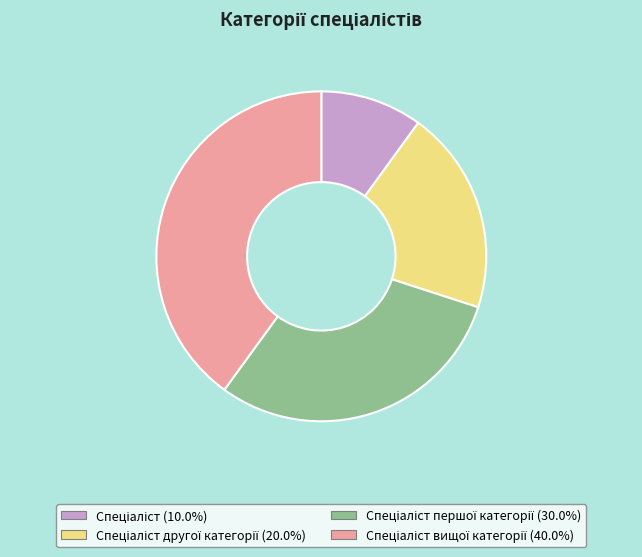

Is there a majority slice in this chart?

No